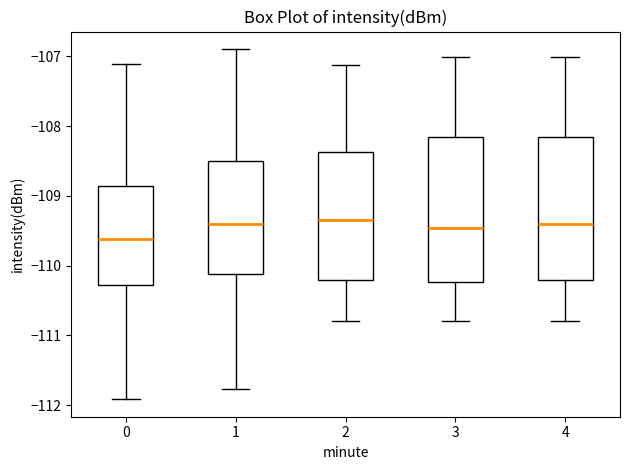

Where is the upper edge of the box at x = 0 on the y-axis? The values are not printed on the chart, so give them approximately, as read against the axis.

-108.9